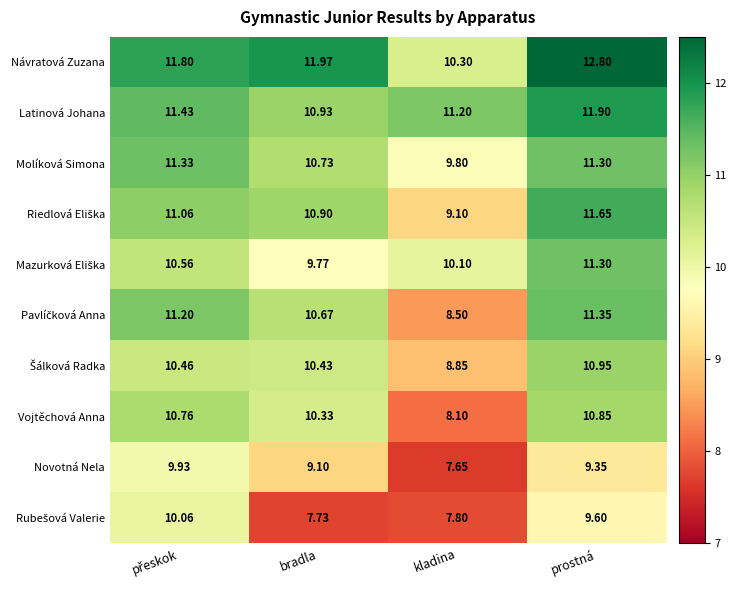

Which category has the lowest value across all series?

kladina